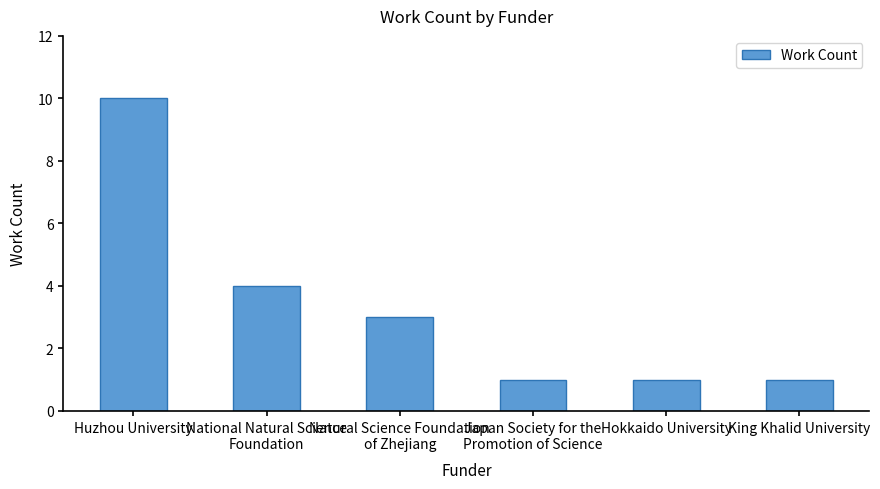

Count the values in the range 1 to 4.

5